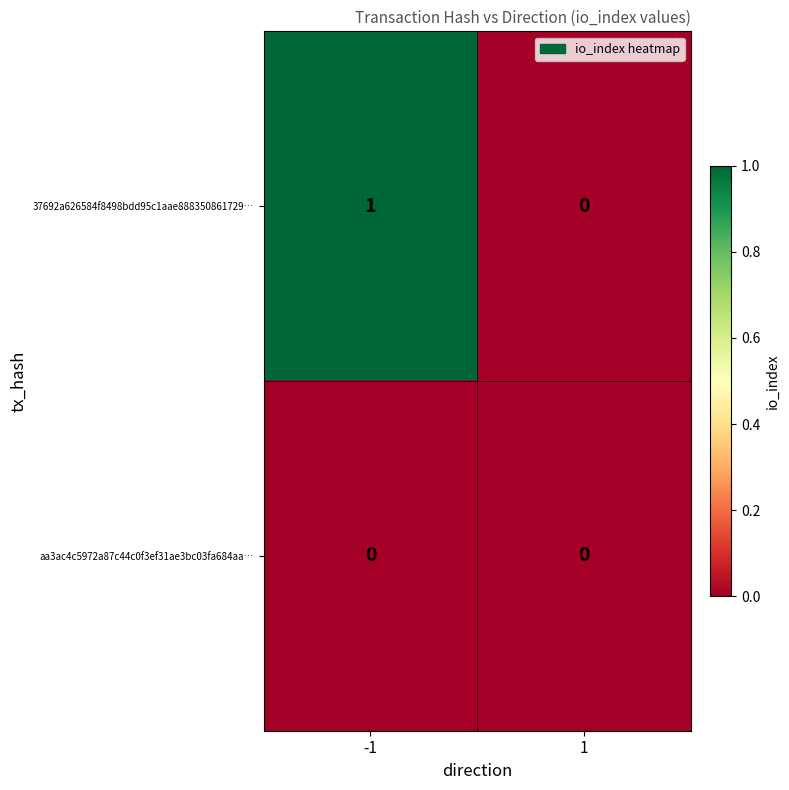

What is the greatest value displayed?

1